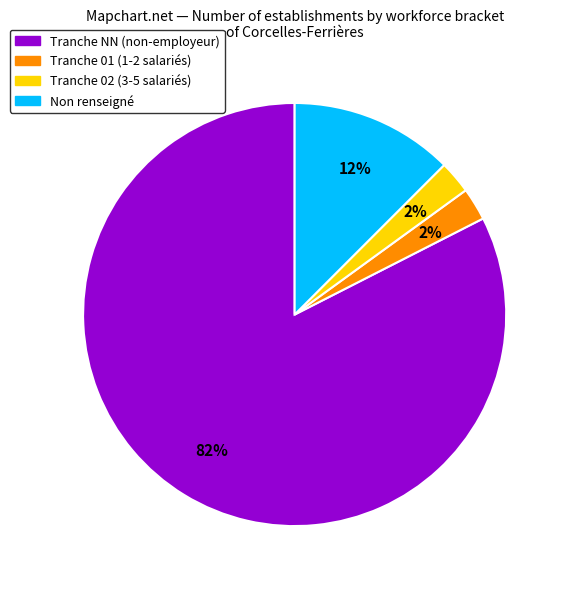

Count the number of slices in the pie.

4